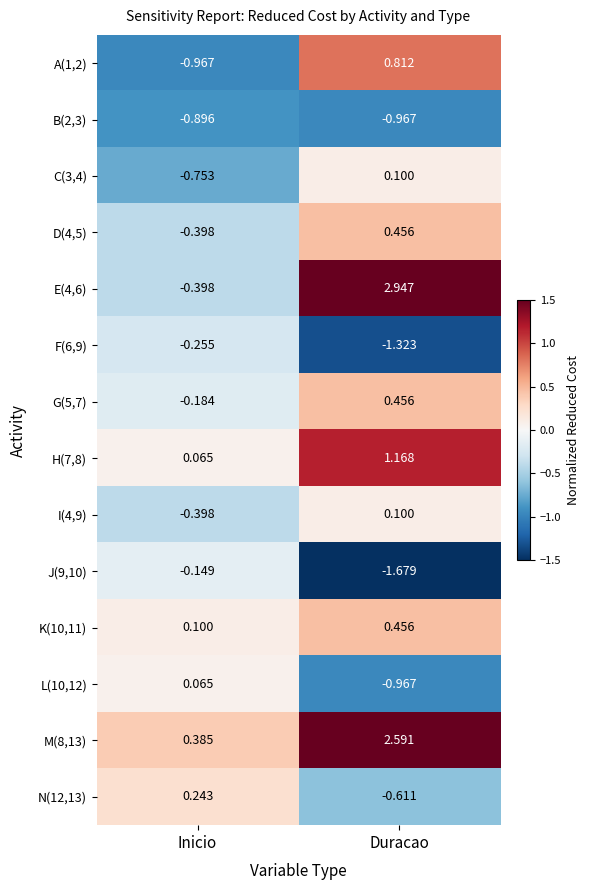

Where does the E(4,6) series first go above 2?

Duracao